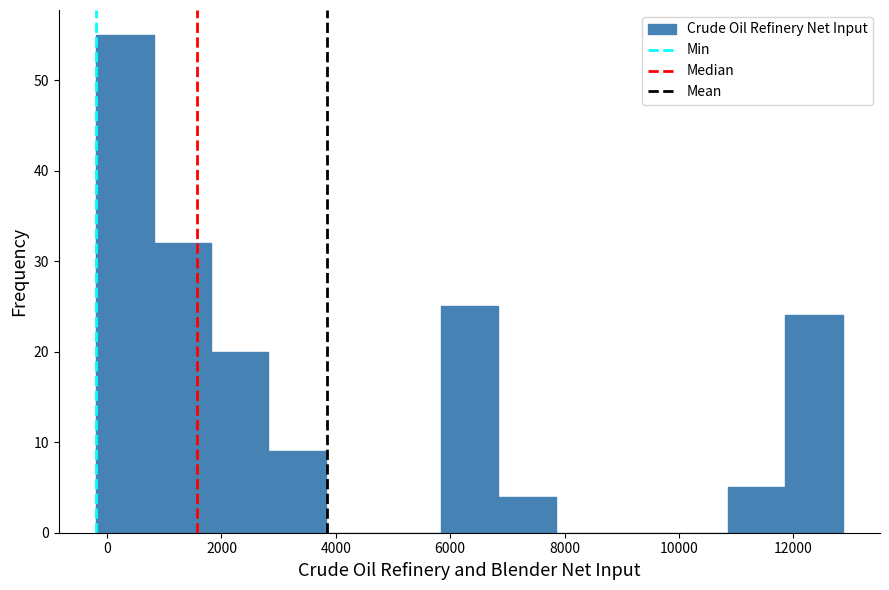

Which range on the x-axis has the tallest bar?

-200 to 800